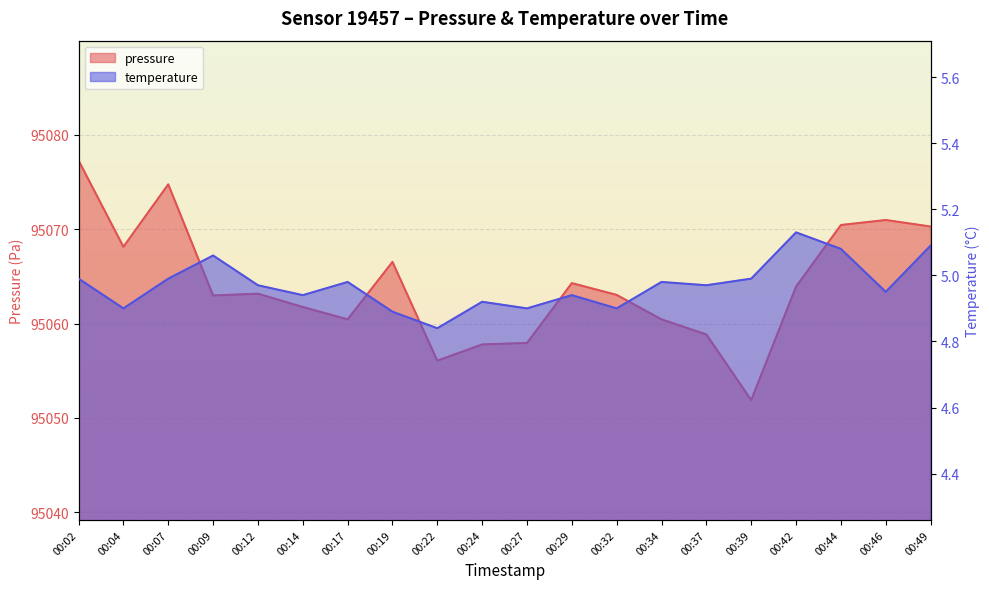

How many categories are shown in the chart?

20